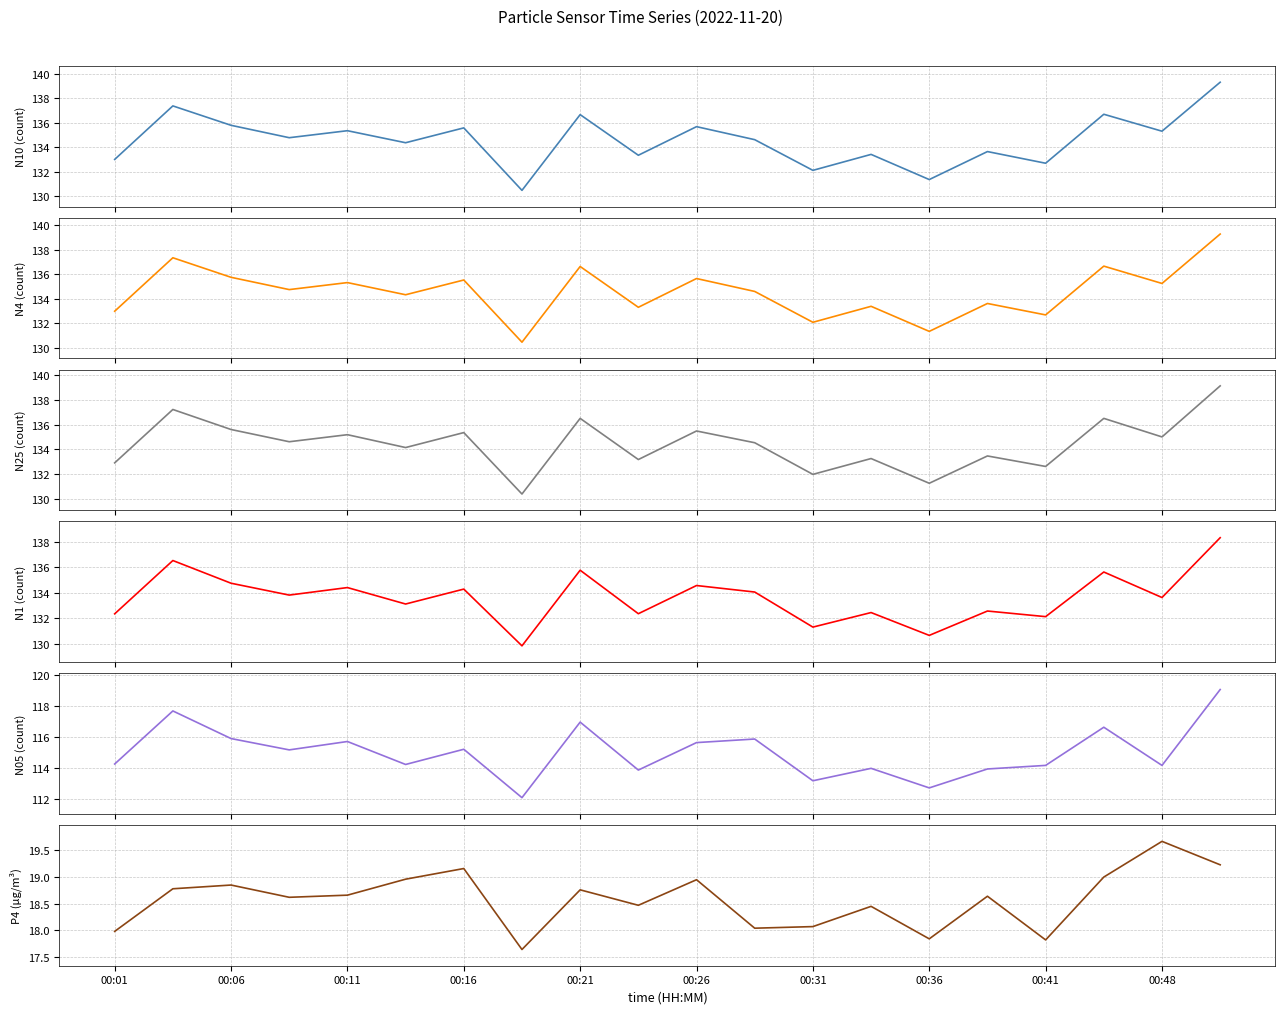

True or false: N25 and N05 intersect in this chart.

False